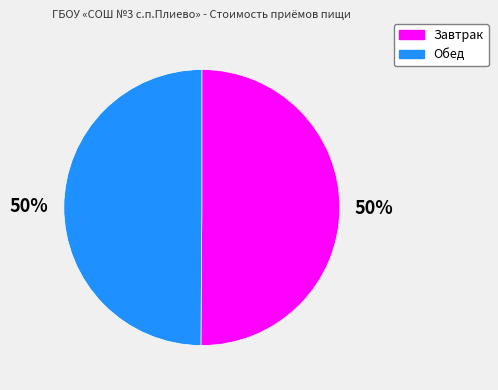

How many segments does this pie chart have?

2